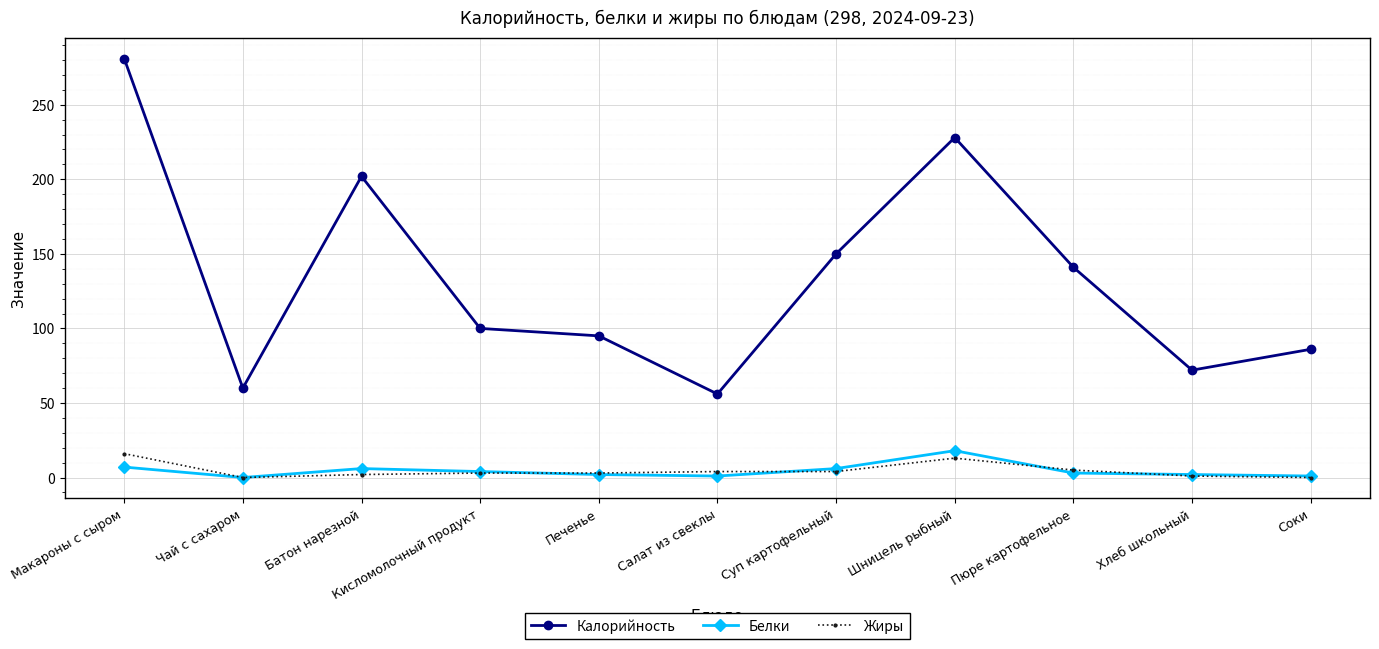

True or false: Калорийность and Жиры cross at least once.

False